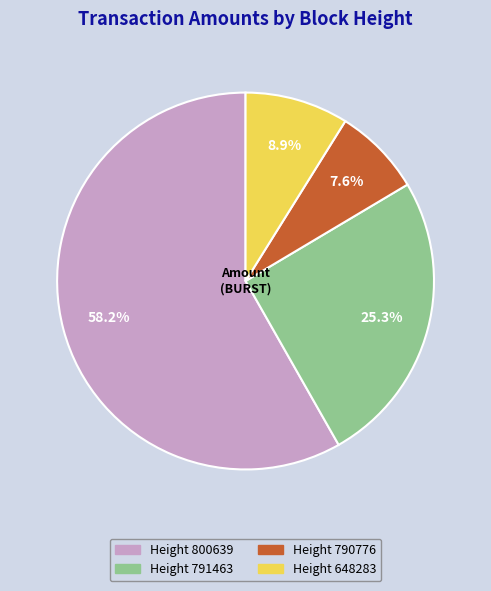

Is there any slice that represents more than half of the pie?

Yes